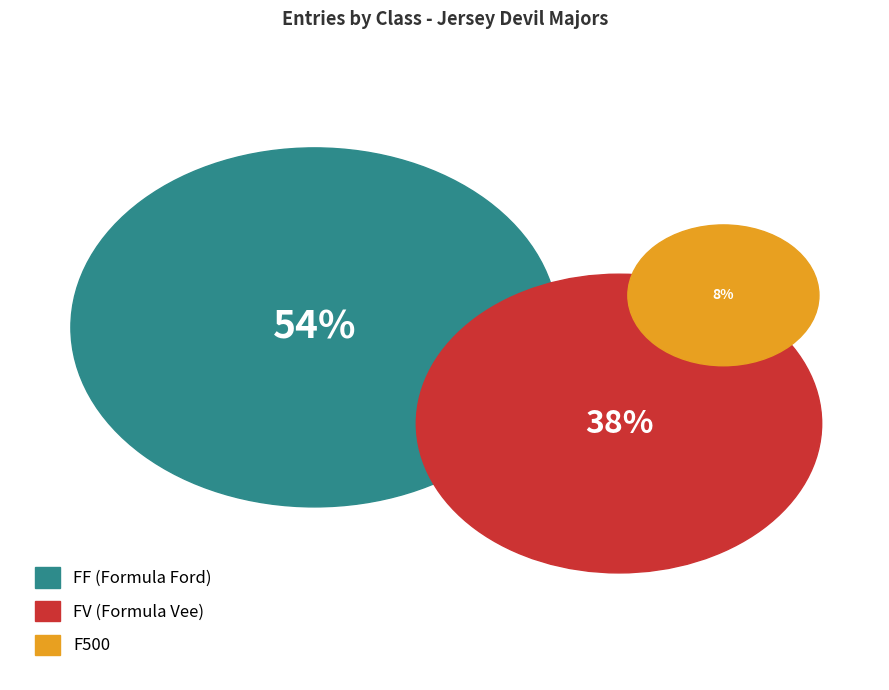

Count the number of slices in the pie.

3